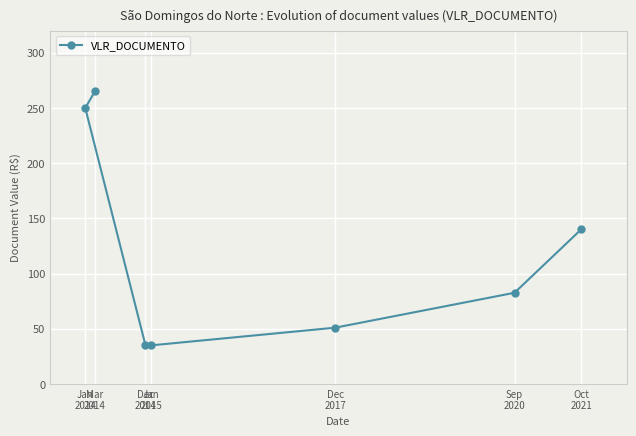

How many categories are shown in the chart?

7